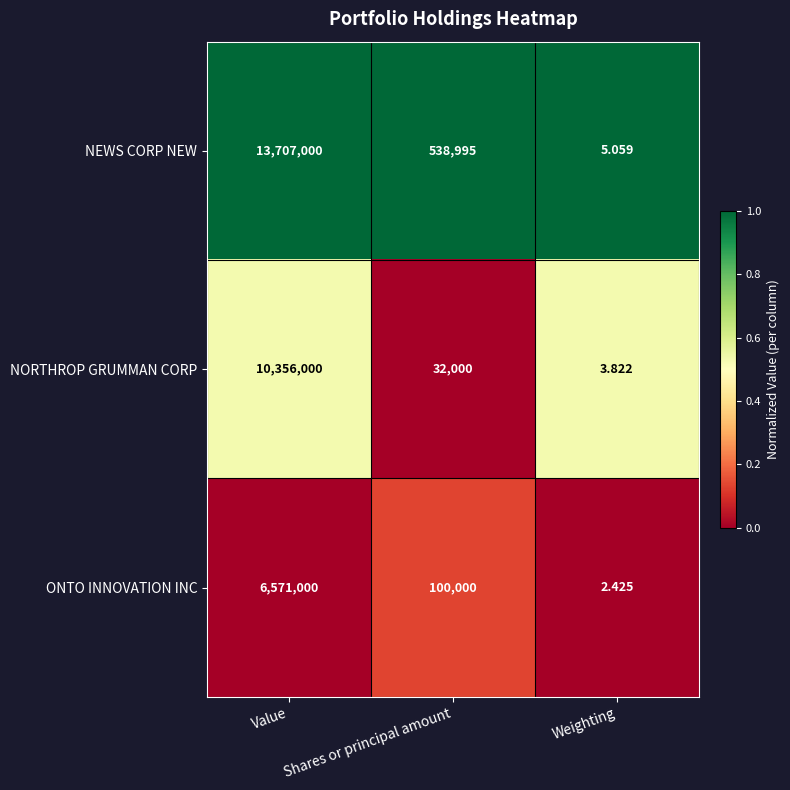

At which category is the sum across all series the highest?

Value